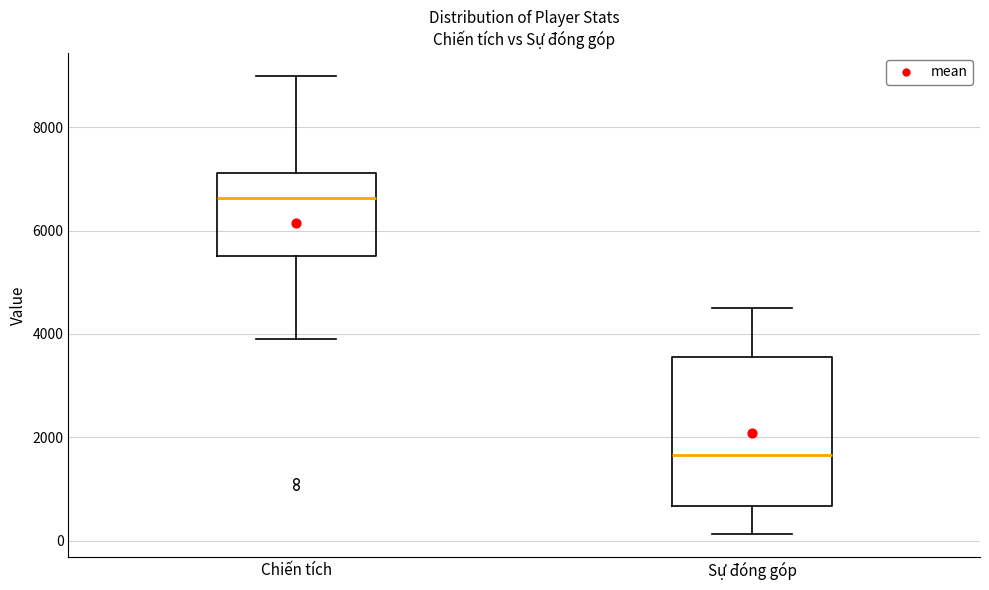

Where does the median line of the box for Chiến tích sit on the y-axis? The values are not printed on the chart, so give them approximately, as read against the axis.

6600